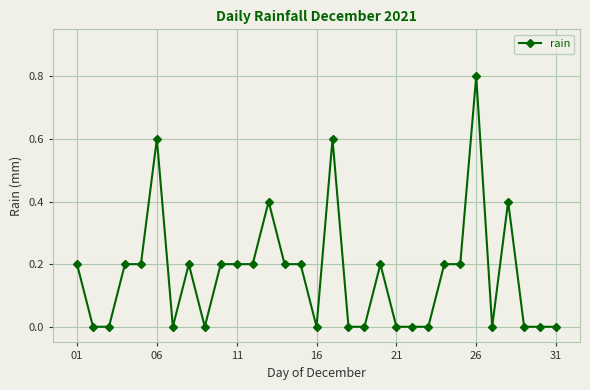

How many lines are shown in the chart?

1